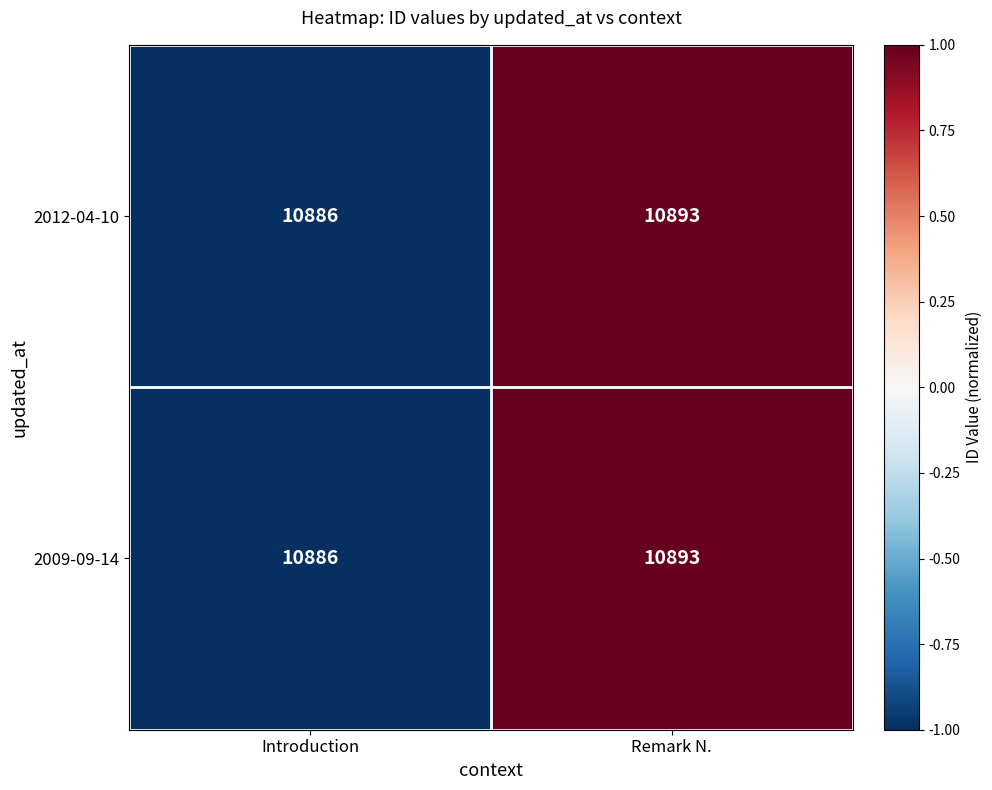

Rank the categories by 2009-09-14 value from highest to lowest.

Remark N., Introduction